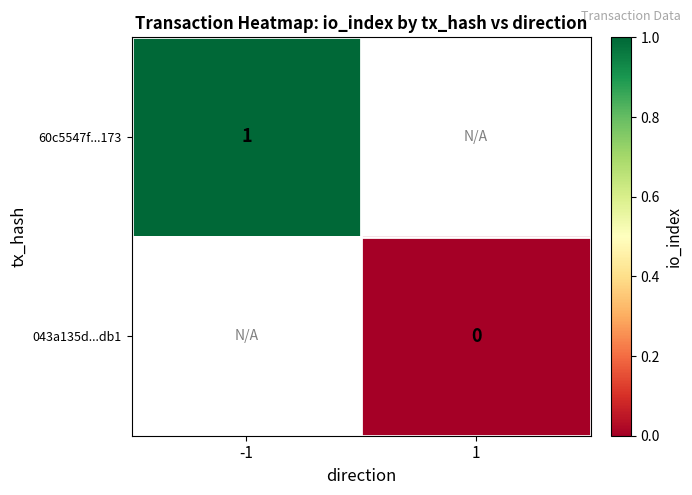

The value of 60c5547f...173 at -1 is 1. True or false?

True